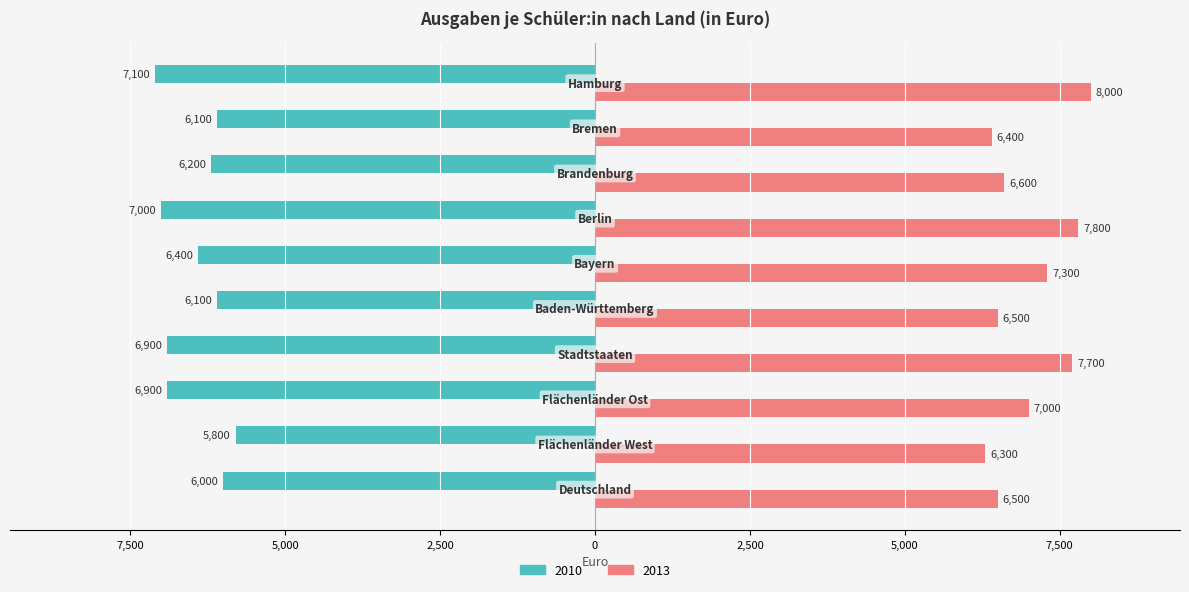

What are all the series names shown in the legend?

2010, 2013